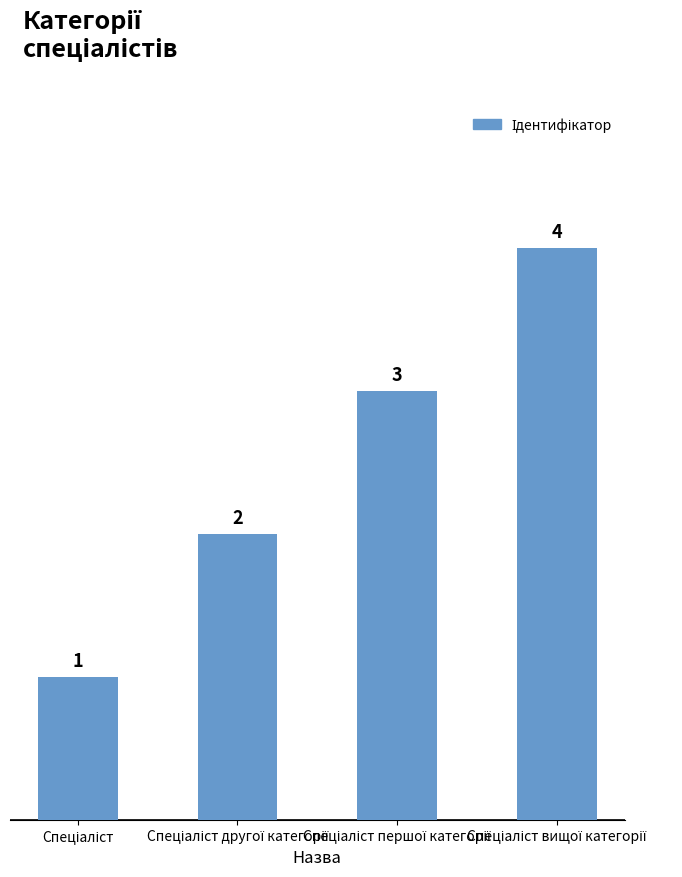

What is the sum of all values?

10